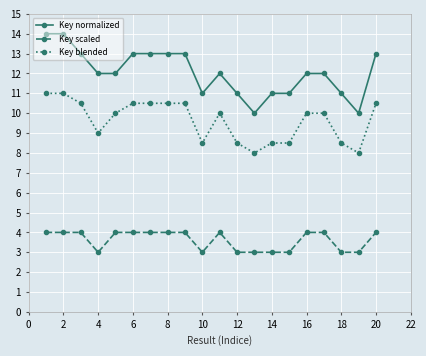

True or false: Key normalized has more than 0 points higher than both neighbors.

True